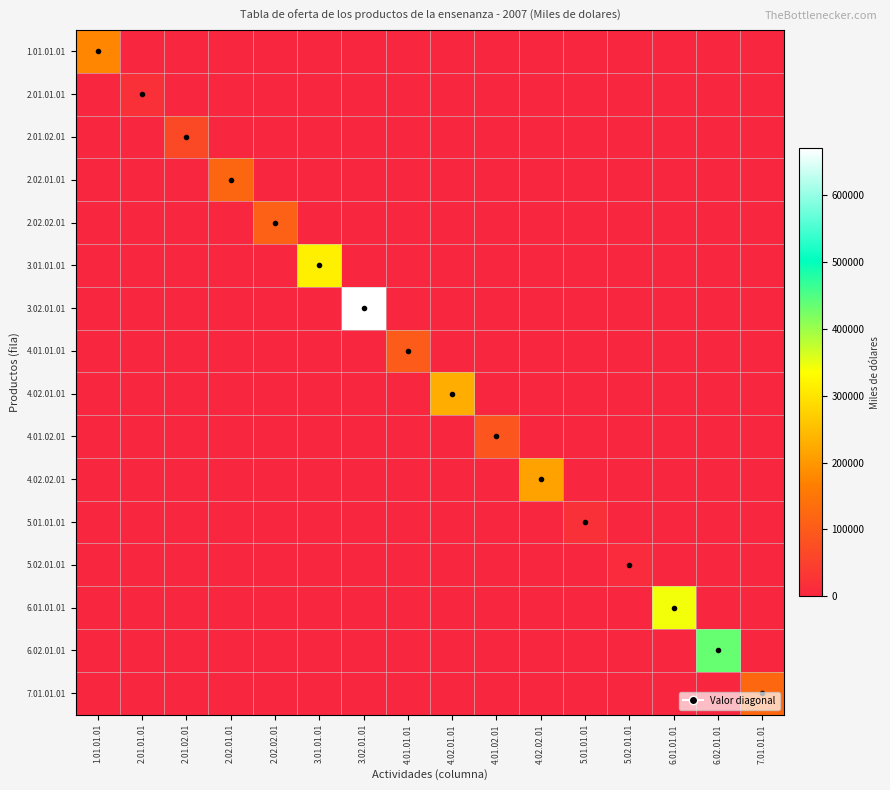

Which series has the largest range (max minus min)?

3.02.01.01